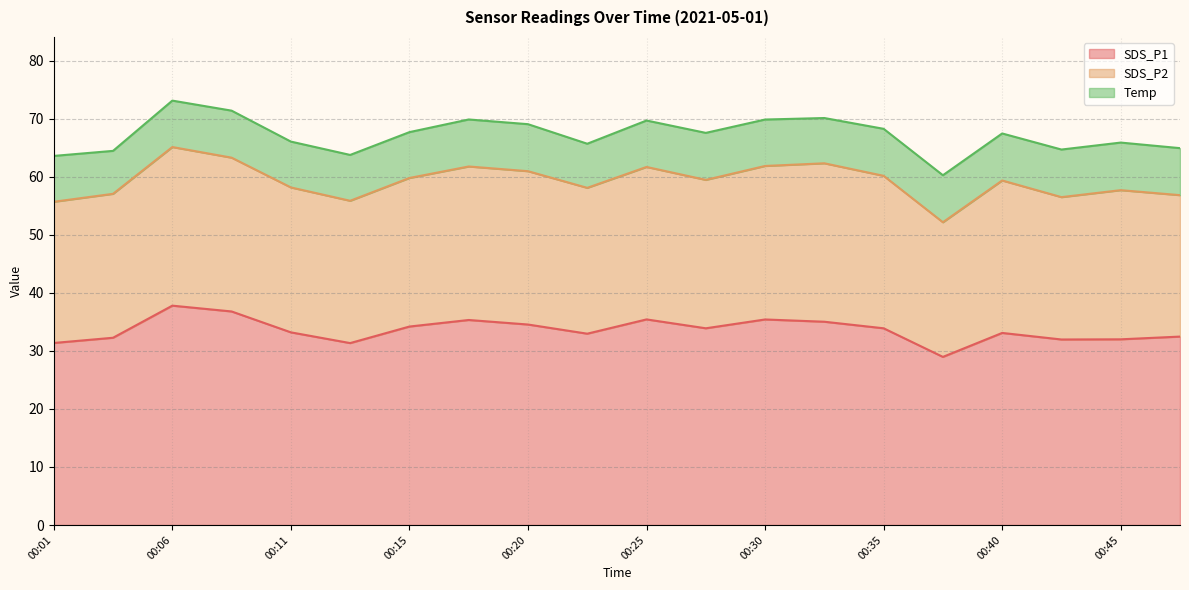

What is the sum of the Temp values at 00:06 and 00:28?

16.1